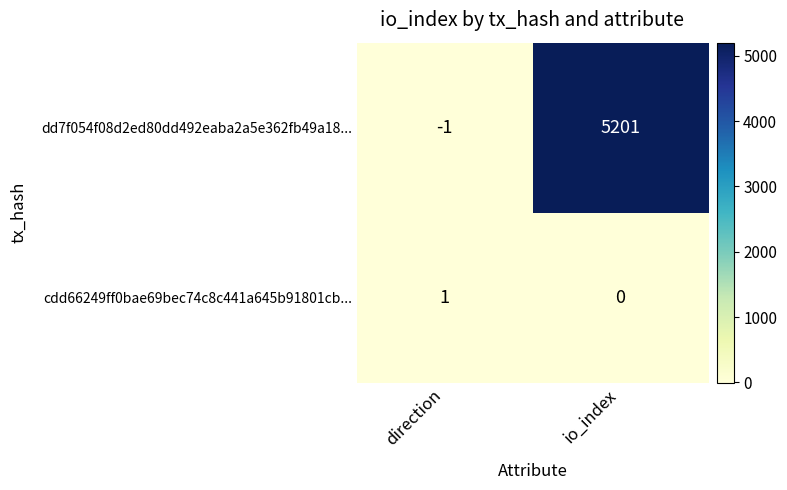

Reading right to left, transcribe all the data shown in this chart.

dd7f054f08d2ed80dd492eaba2a5e362fb49a18...: 5201	-1
cdd66249ff0bae69bec74c8c441a645b91801cb...: 0	1